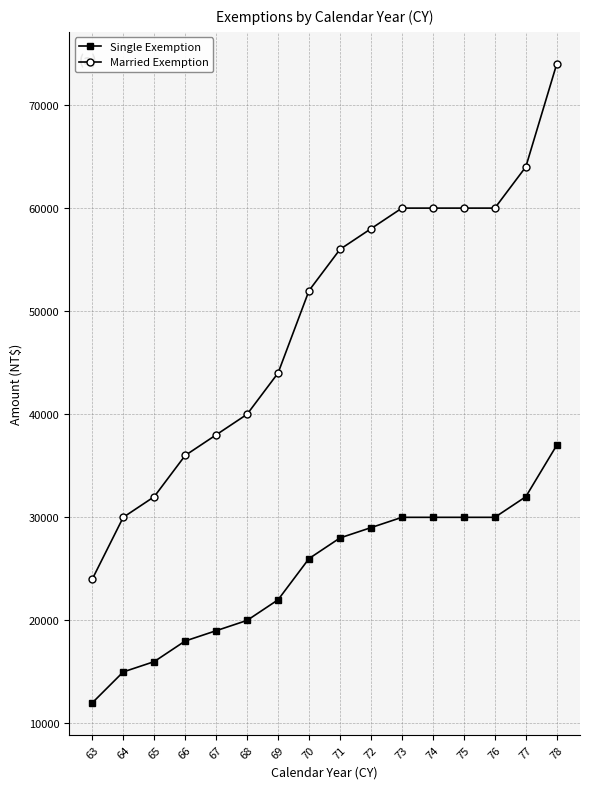

Rank the series by their maximum value, from lowest to highest.

Single Exemption, Married Exemption